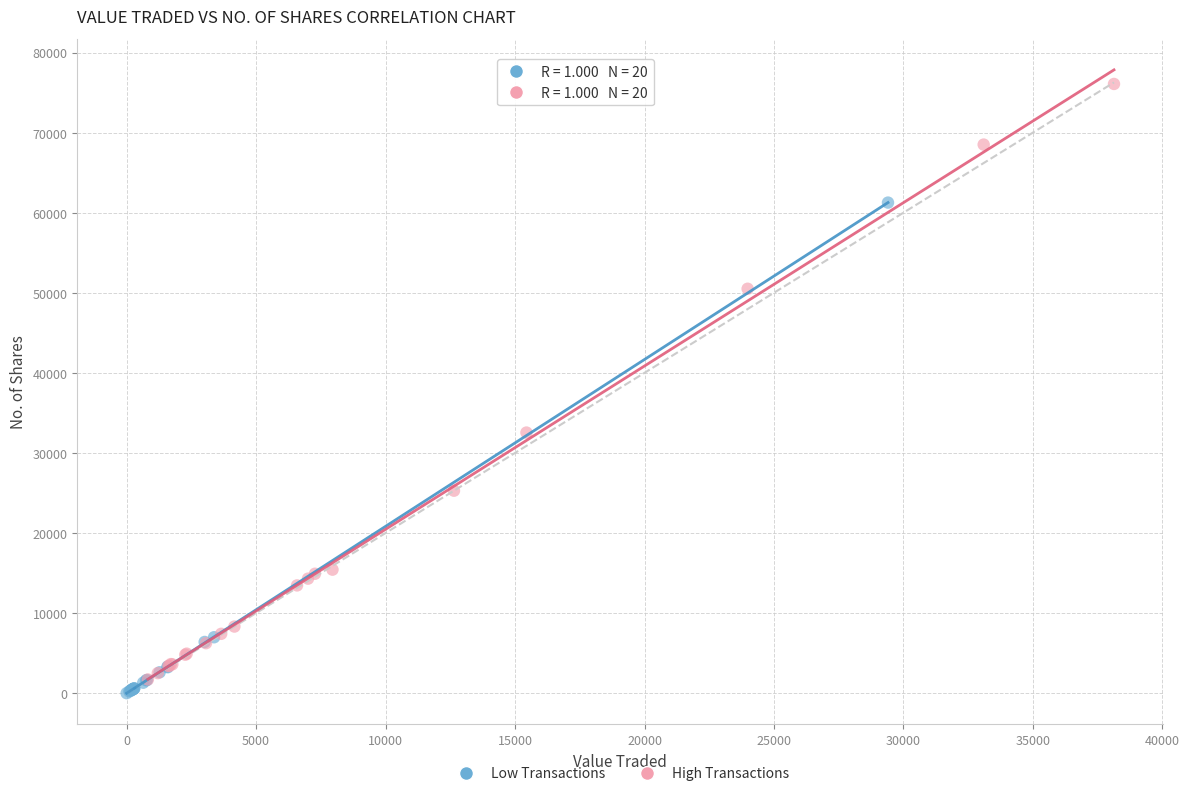

Which series has the widest spread of Y values?

High Transactions